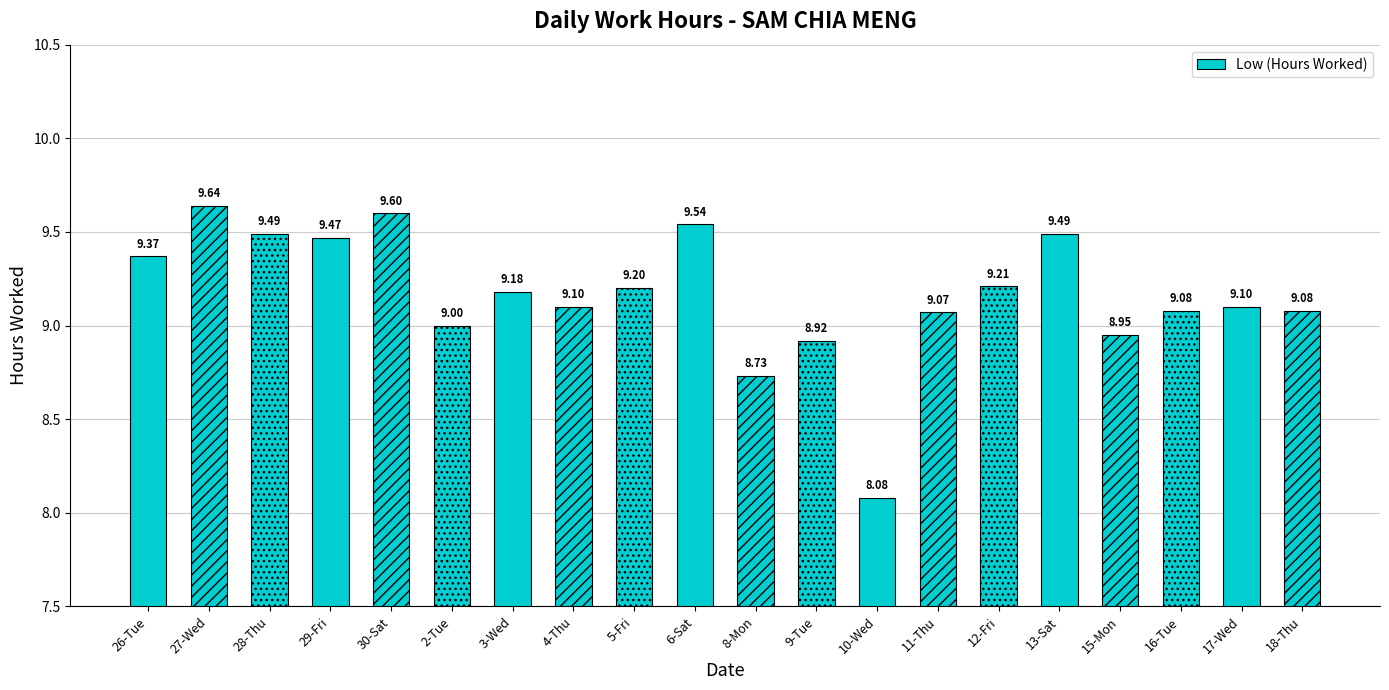

What is the average value?

9.2